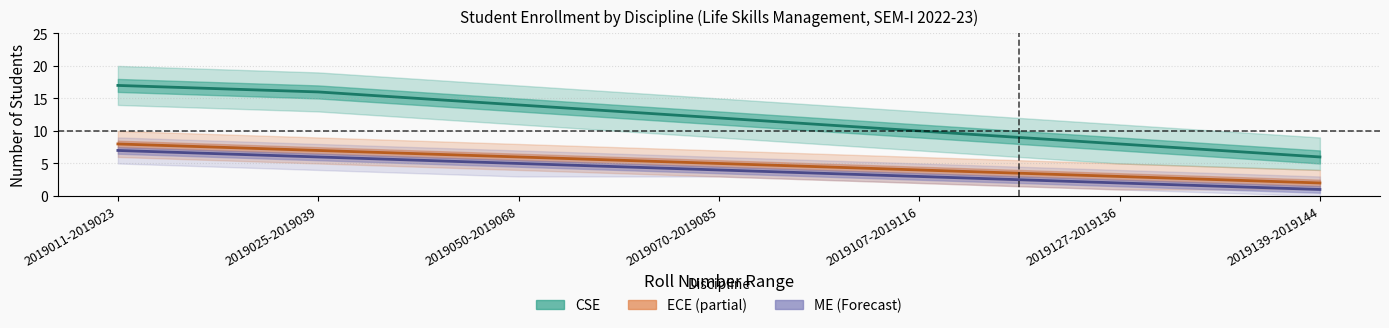

What is the approximate value of ECE (Estimate based on partial data) at 2019070-2019085?

5